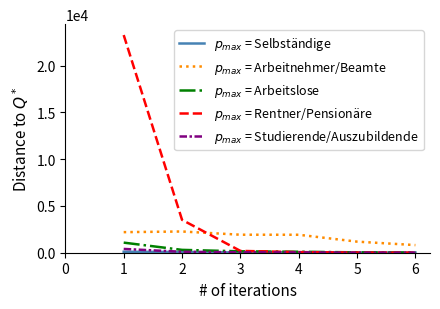

What is the maximum value shown in the chart?

23275